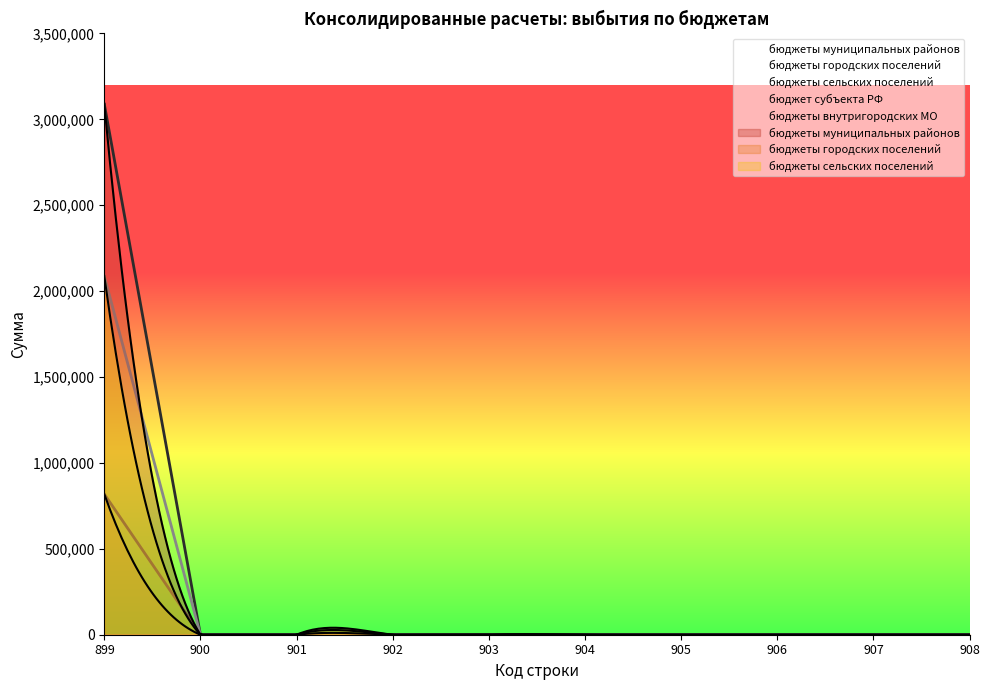

True or false: бюджеты муниципальных районов has more than 0 points higher than both neighbors.

False